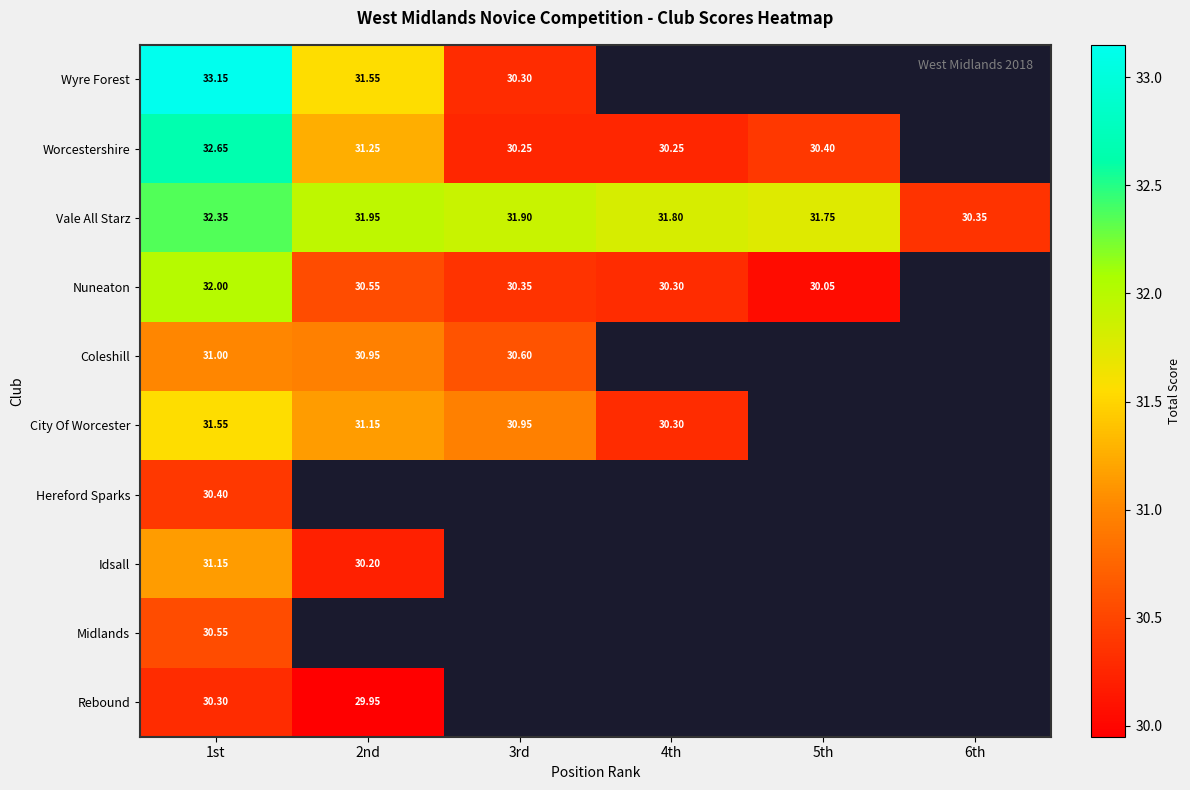

Rank the series at 1st from highest to lowest value.

Wyre Forest, Worcestershire, Vale All Starz, Nuneaton, City Of Worcester, Idsall, Coleshill, Midlands, Hereford Sparks, Rebound